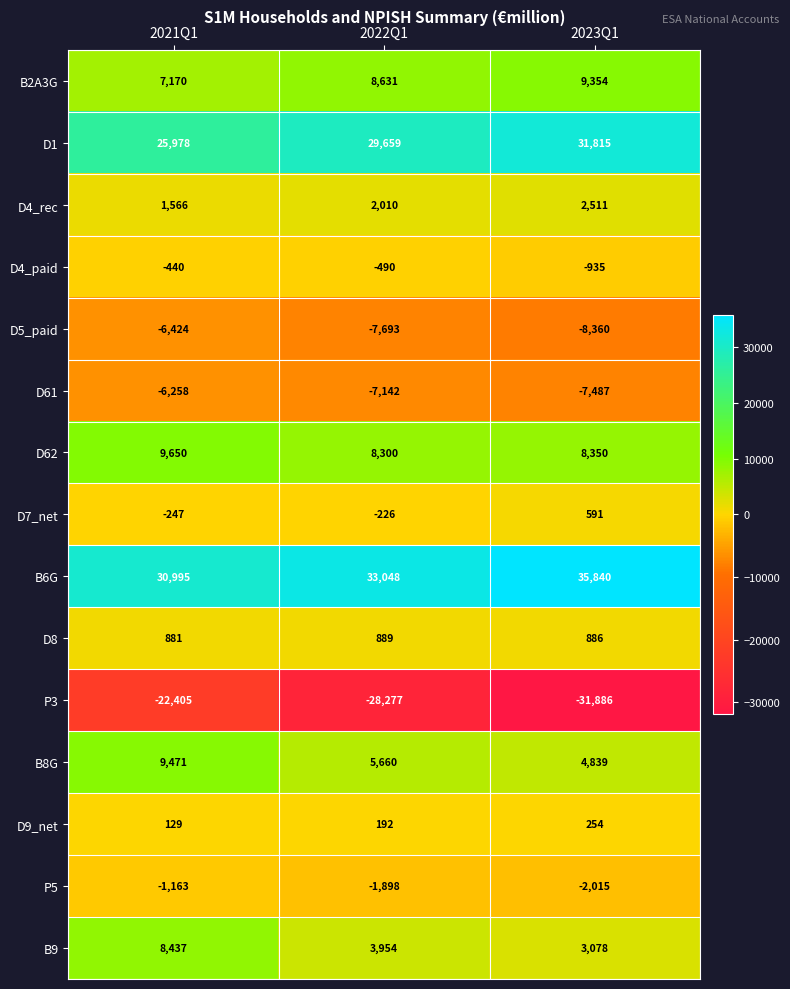

What is the average value of the B2A3G series?

8385